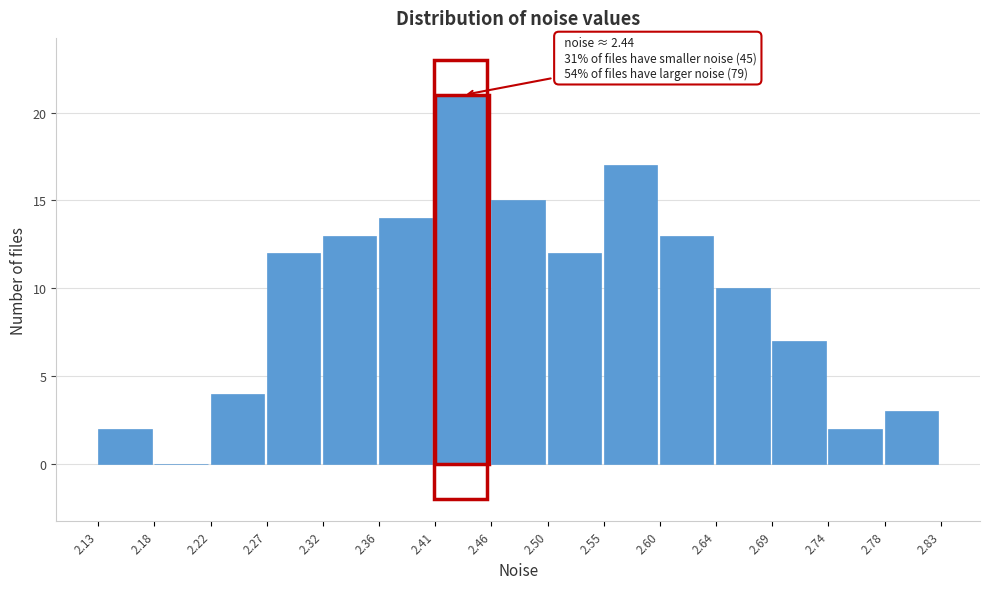

Over which range of the x-axis is the bar tallest?

2.41 to 2.46